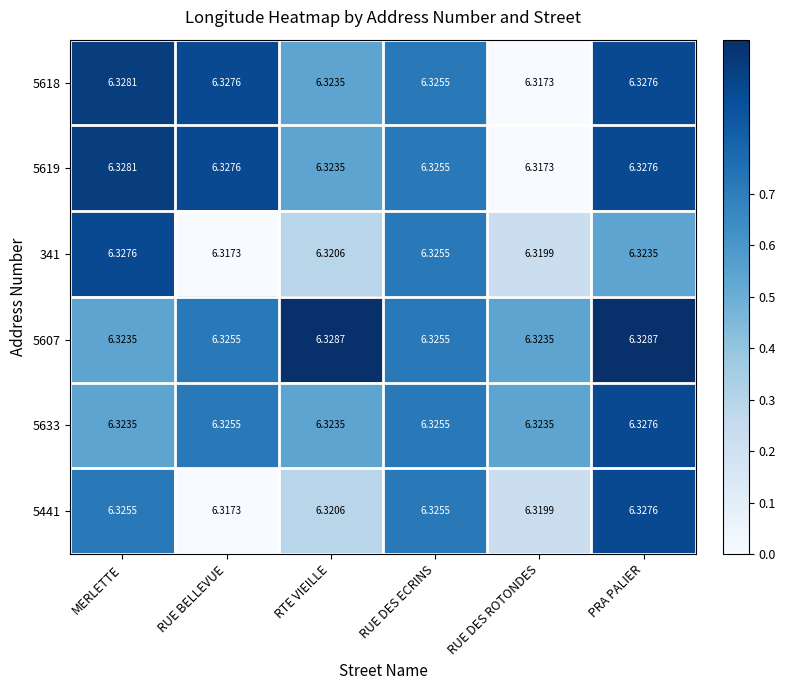

Which category has the lowest value in the 5618 series?

RUE DES ROTONDES